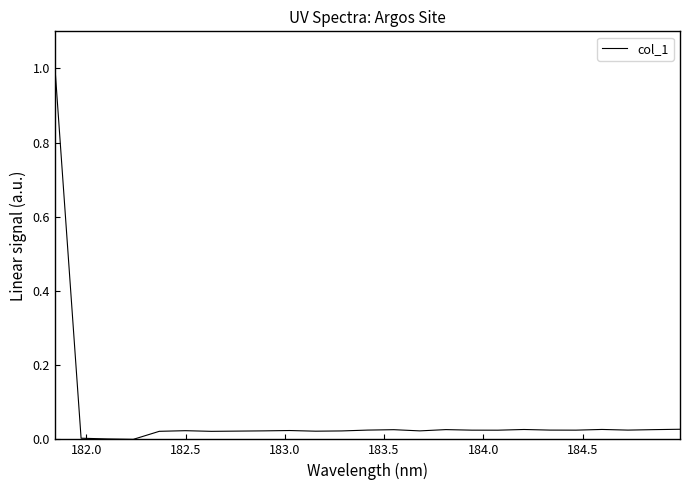

What is the difference between the maximum and minimum values?

1.0